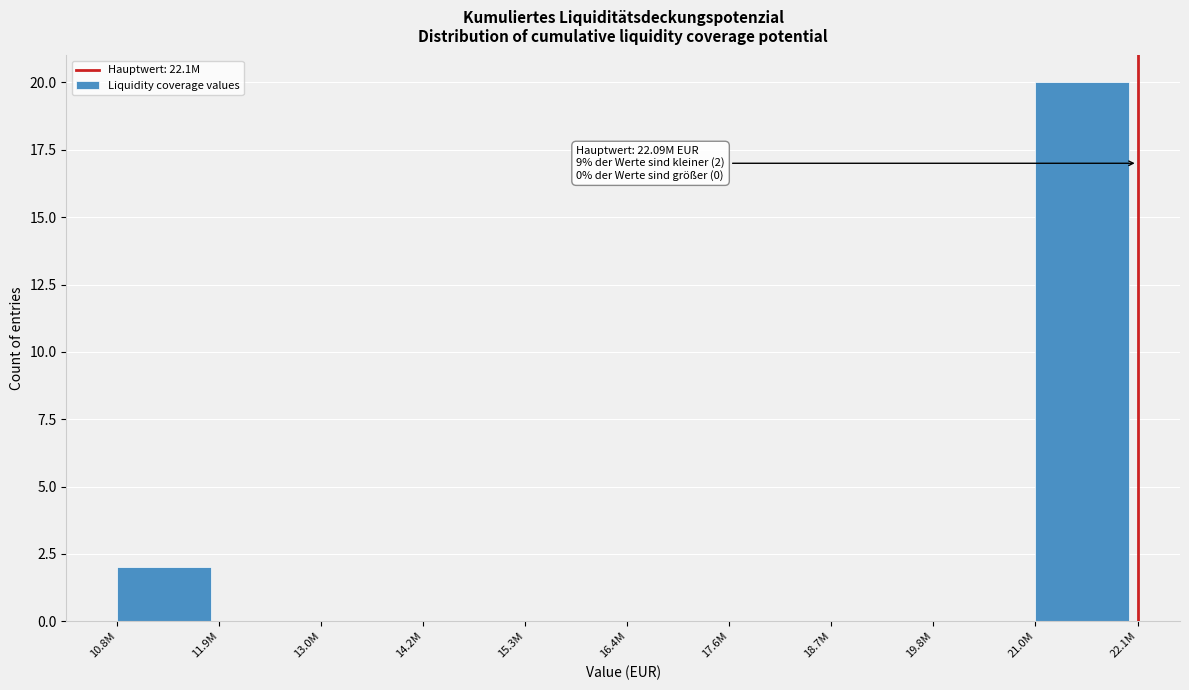

Reading left to right, transcribe all the data shown in this chart.

10.8M=2	11.9M=0	13.0M=0	14.2M=0	15.3M=0	16.4M=0	17.6M=0	18.7M=0	19.8M=0	21.0M=20